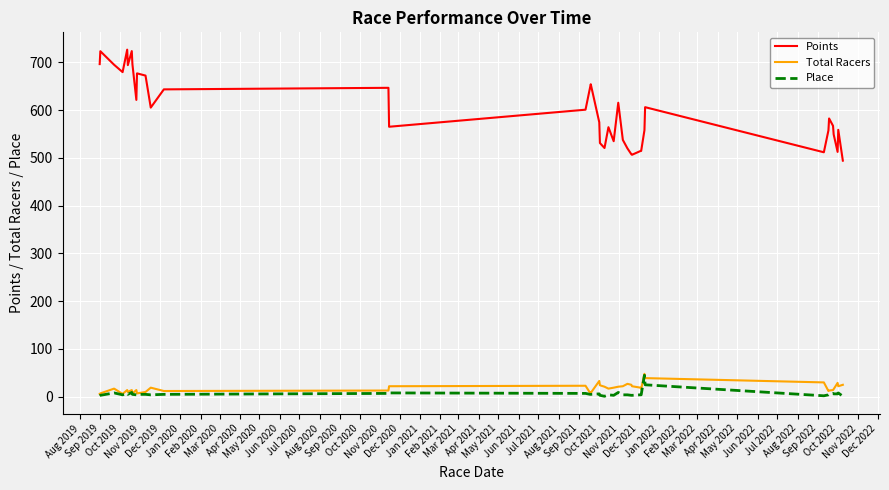

True or false: Points and Total Racers cross at least once.

False